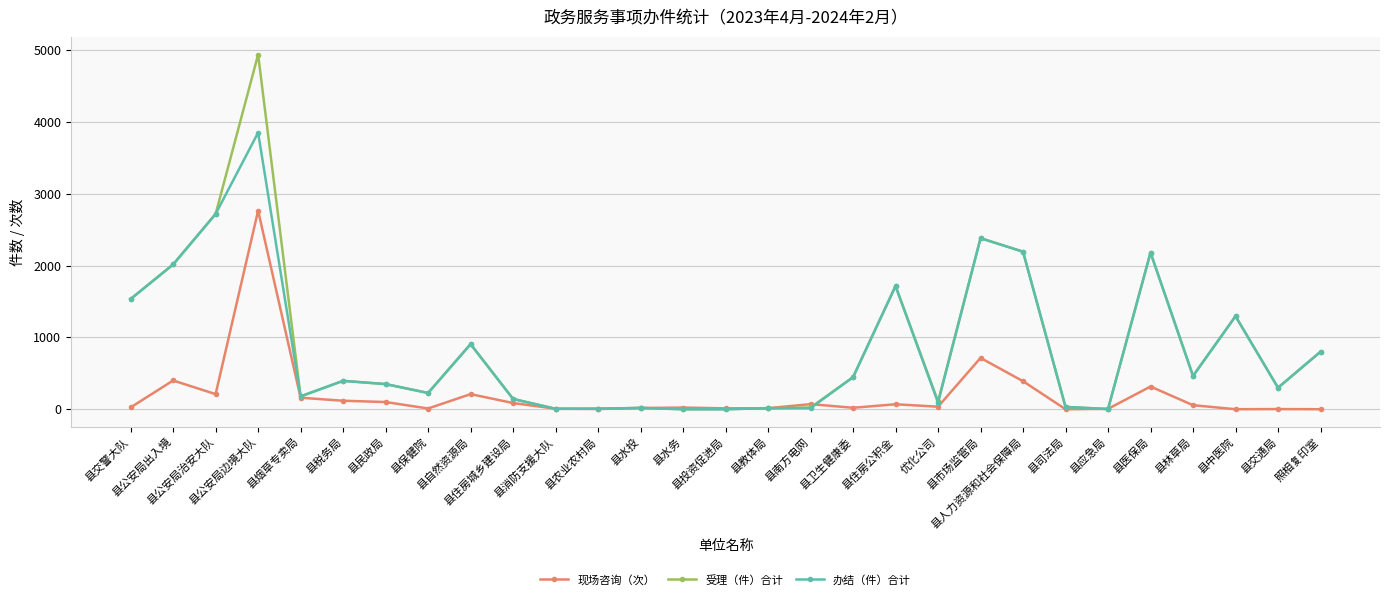

List the series in order of their peak value, lowest first.

现场咨询（次）, 办结（件）合计, 受理（件）合计